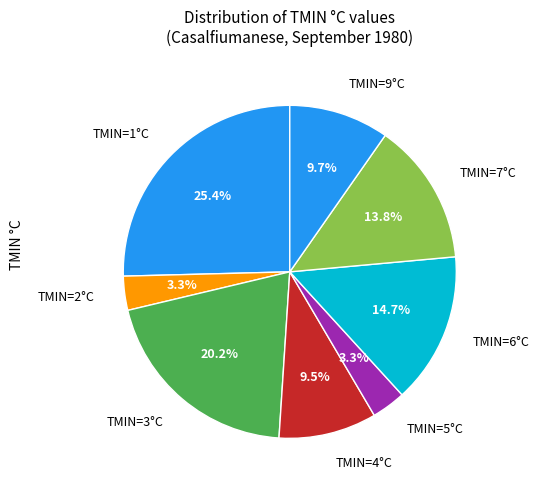

How much of the chart is everything except TMIN=6°C?

85.3%